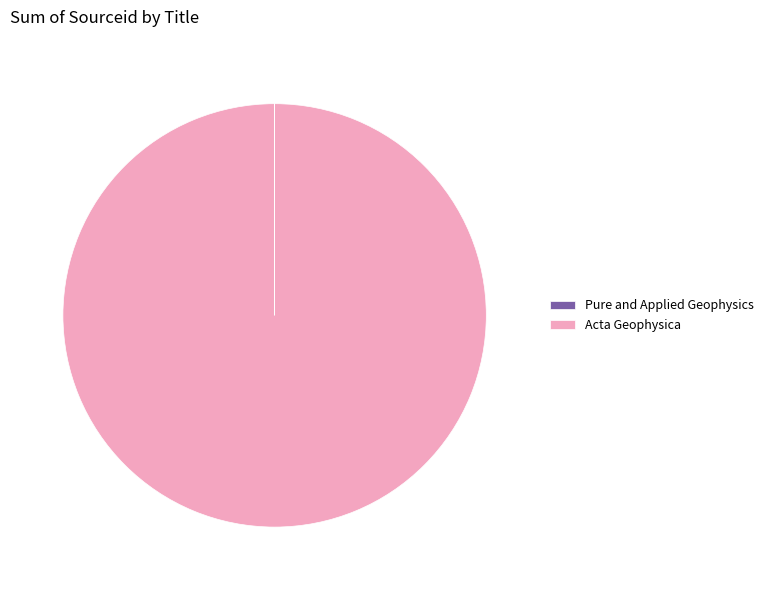

Which slice is the largest?

Acta Geophysica